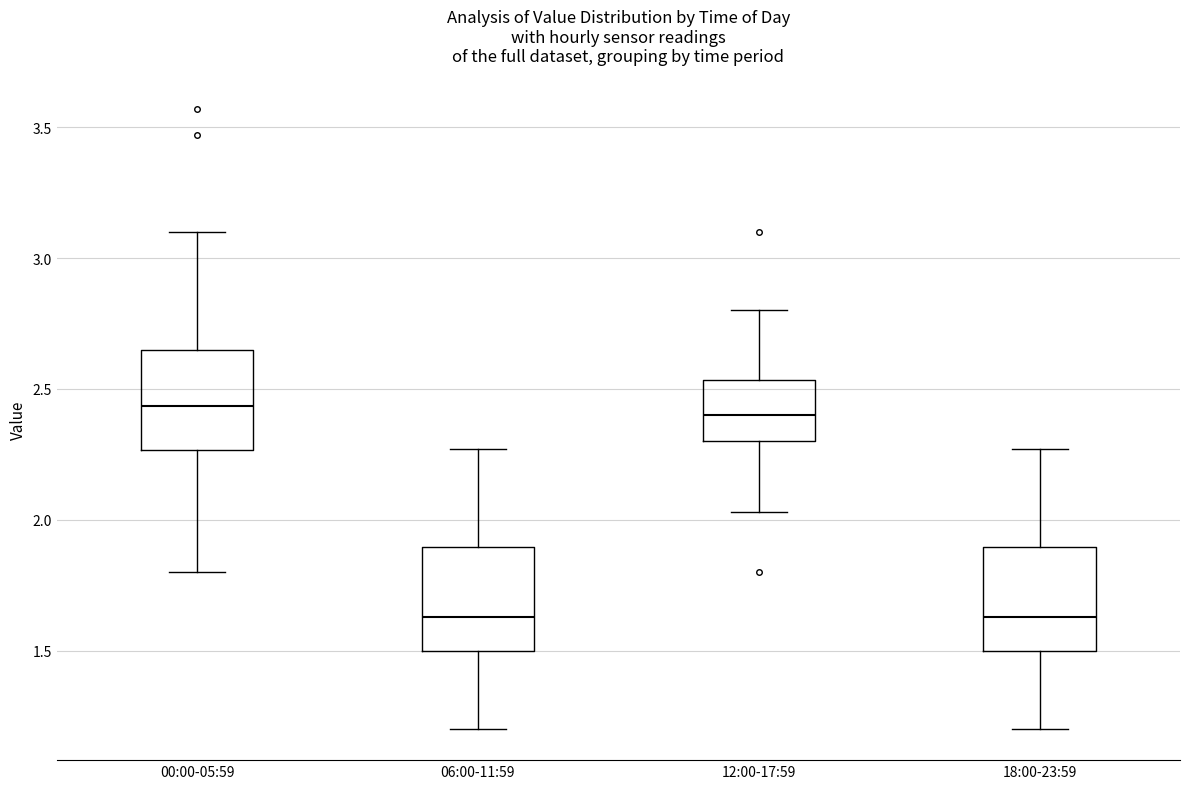

Where does the upper whisker of the box for 00:00-05:59 end on the y-axis? The values are not printed on the chart, so give them approximately, as read against the axis.

3.10